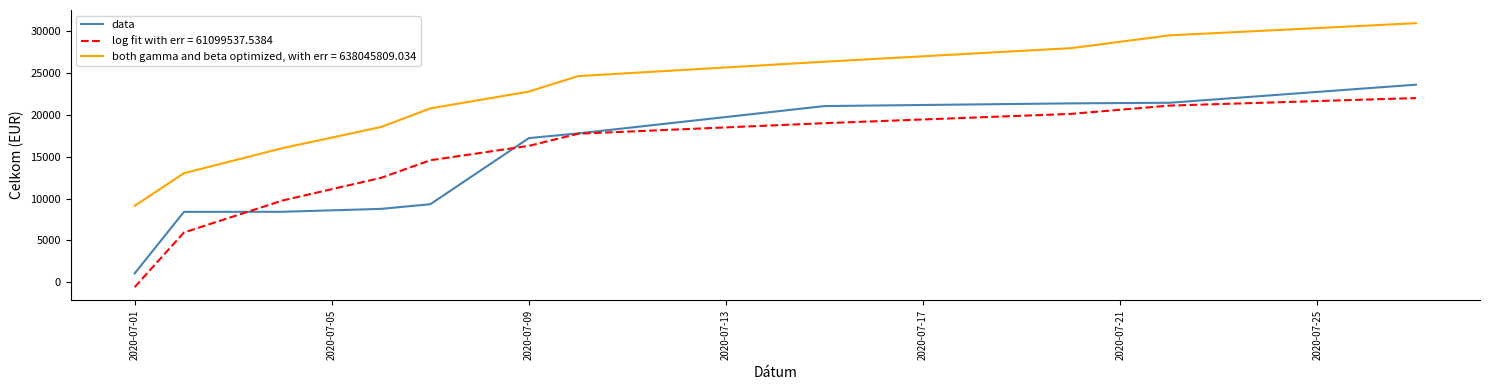

True or false: data and both gamma and beta optimized, with err = 638045809.034 intersect in this chart.

False